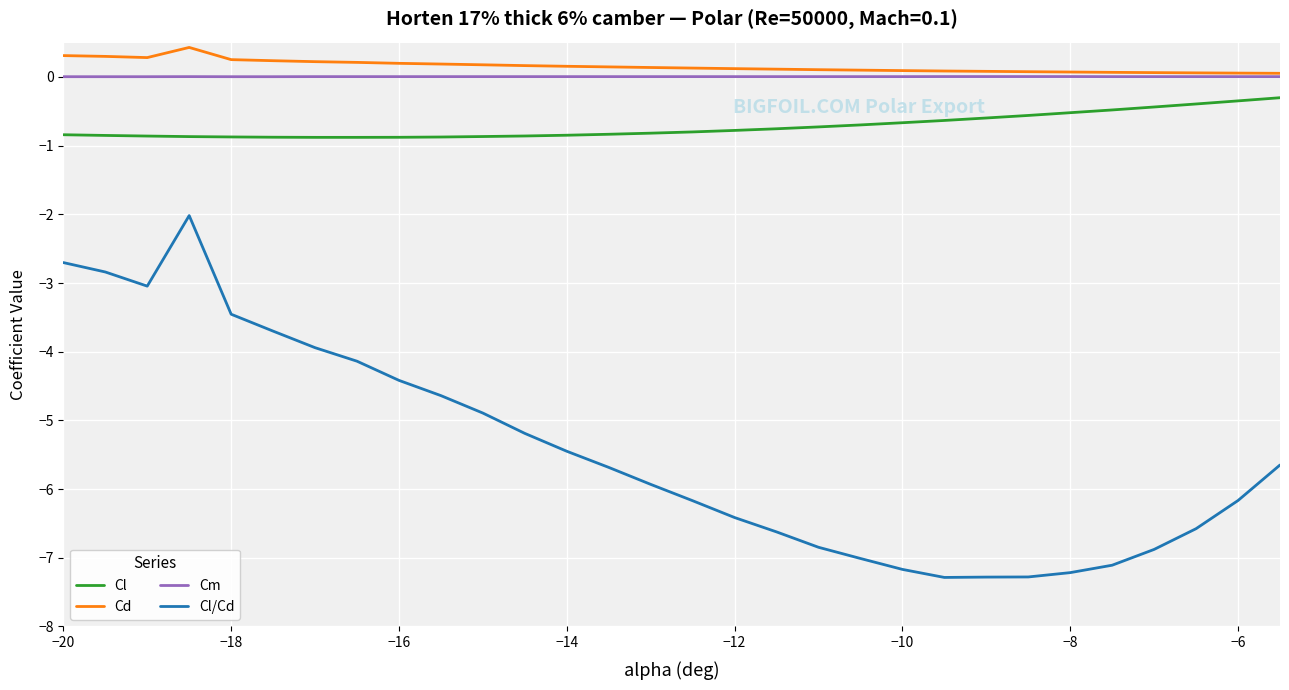

At how many categories does at least one series exceed 0?

30